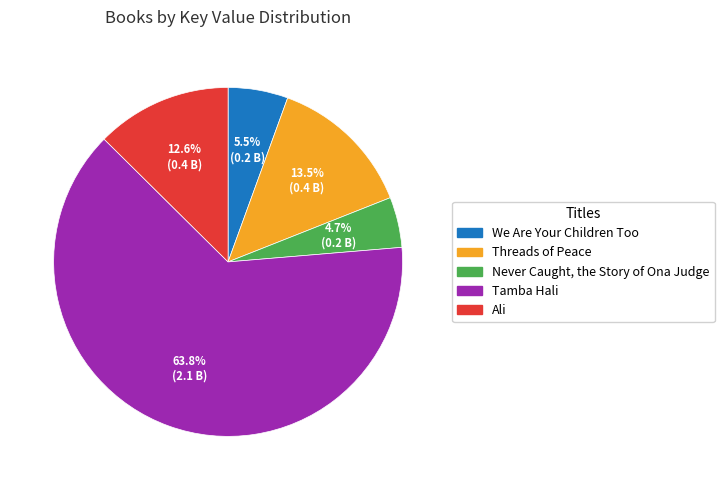

To the nearest percent, what is the combined percentage of Ali and We Are Your Children Too?

18%